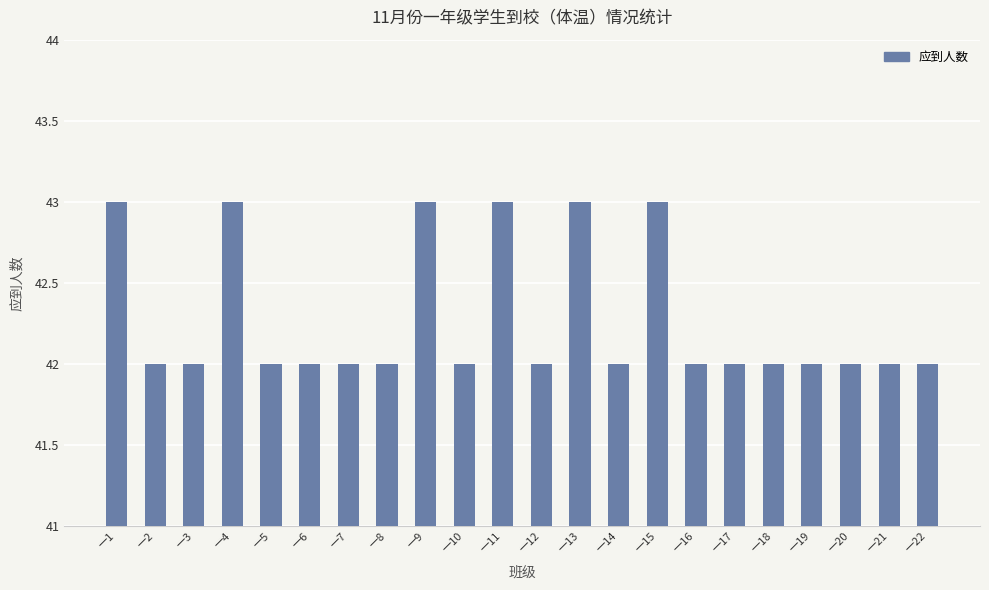

What is the greatest value displayed?

43